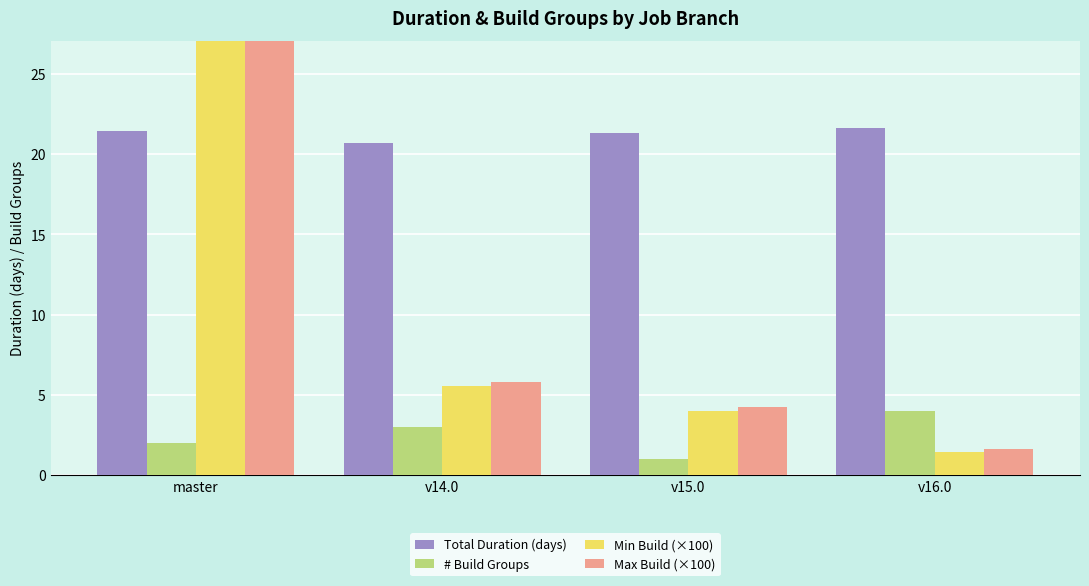

Reading right to left, extract all data points from this chart.

Total Duration (days): v16.0=21.6	v15.0=21.3	v14.0=20.7	master=21.5
# Build Groups: v16.0=4.0	v15.0=1.0	v14.0=3.0	master=2.0
Min Build (×100): v16.0=1.4	v15.0=4.0	v14.0=5.6	master=32.6
Max Build (×100): v16.0=1.6	v15.0=4.2	v14.0=5.8	master=32.8